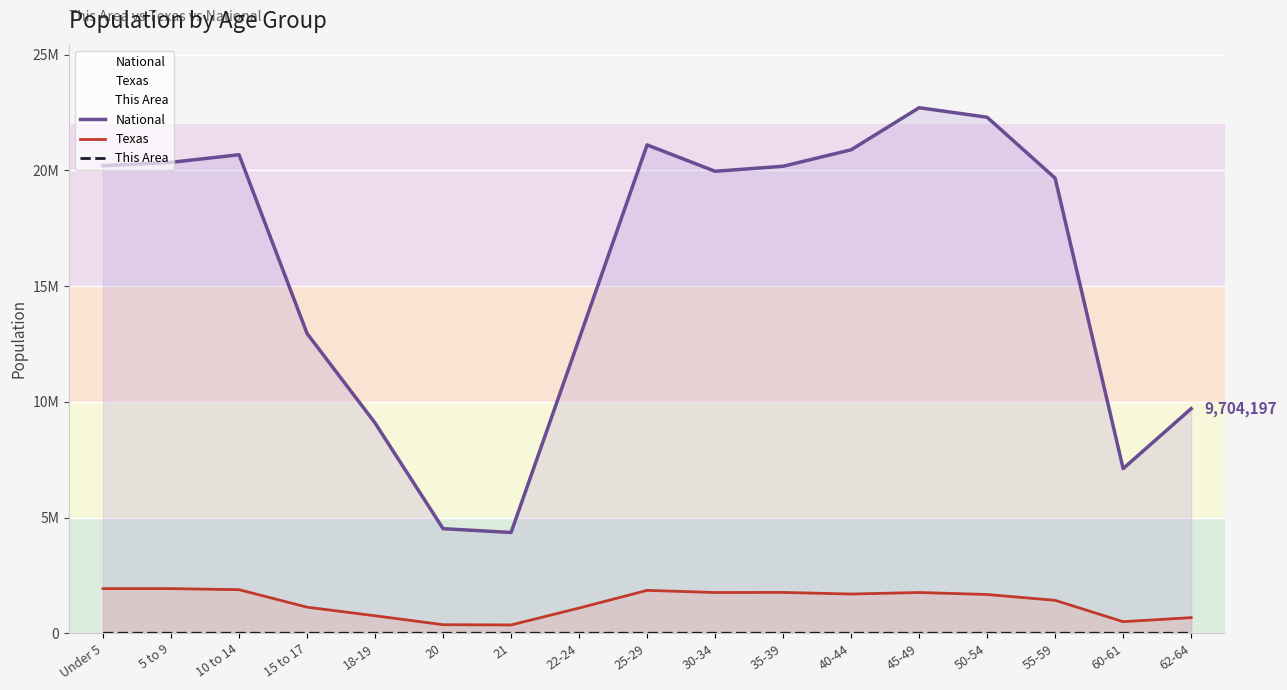

True or false: Texas and This Area cross at least once.

False